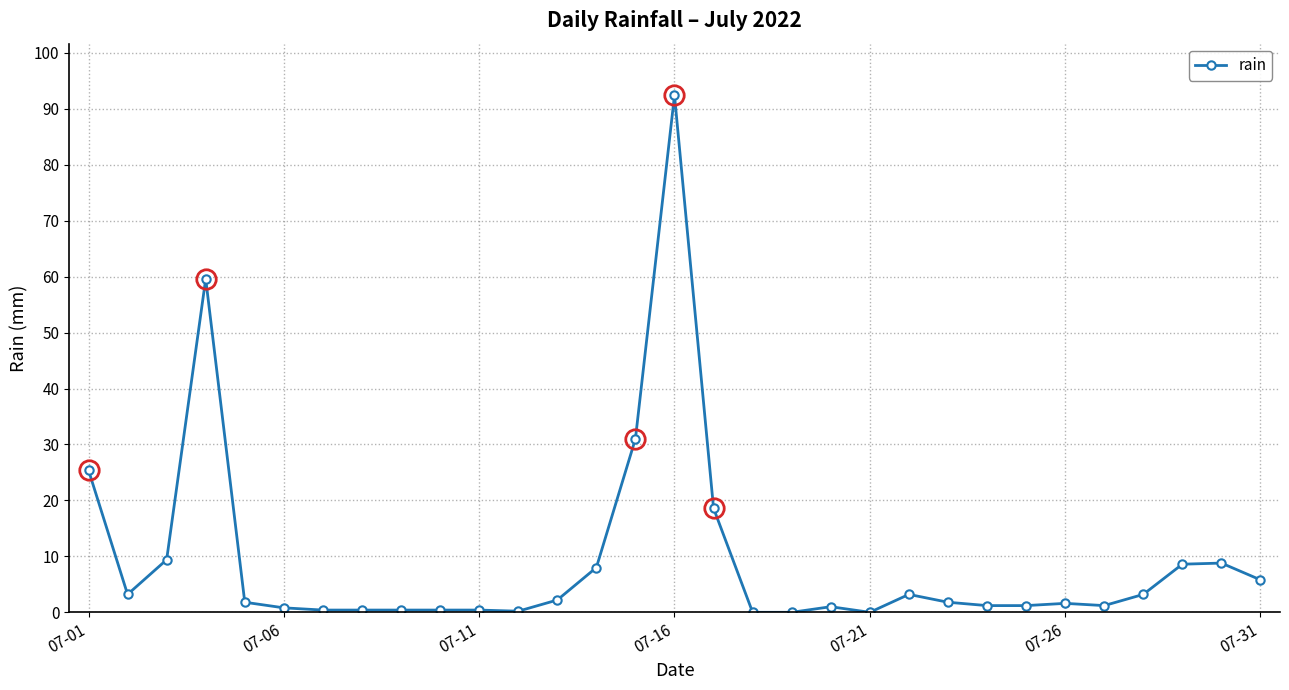

What is the sum of all values?

292.2